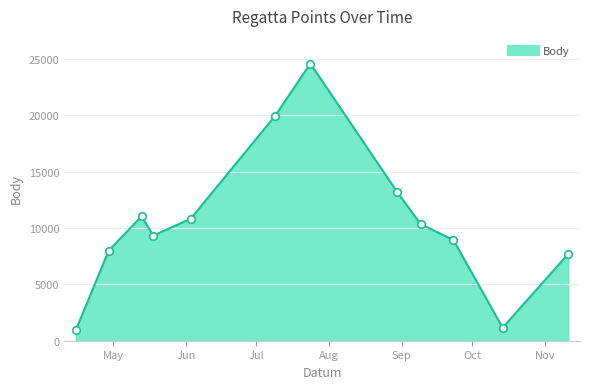

What is the smallest value displayed?

950